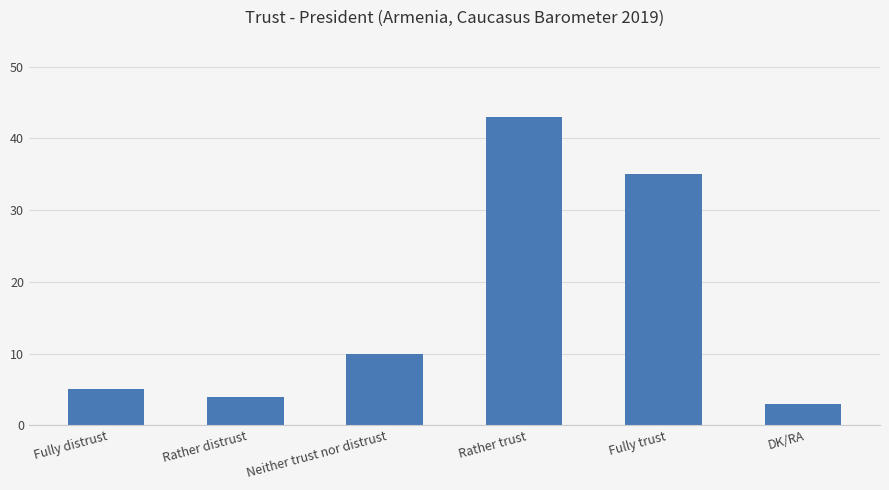

How many bars are there in total?

6